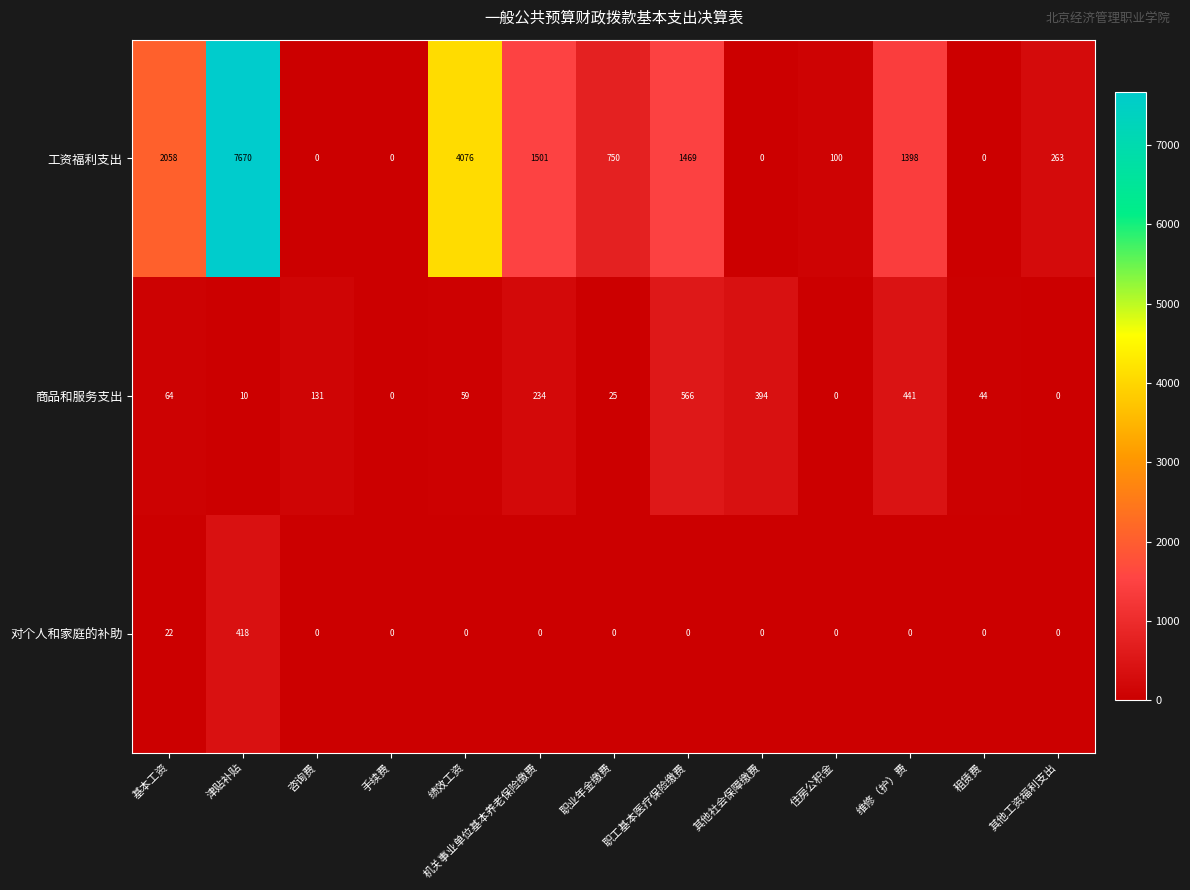

At how many categories does at least one series exceed 1276?

6